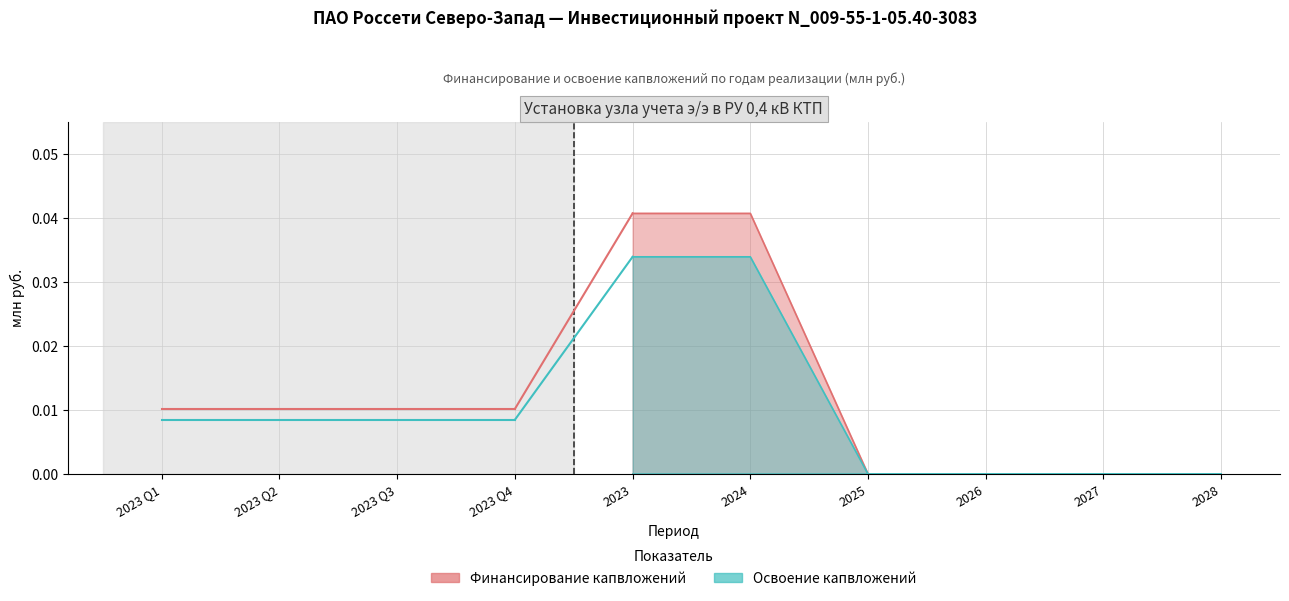

Which series has the largest total across all categories?

Финансирование (план)